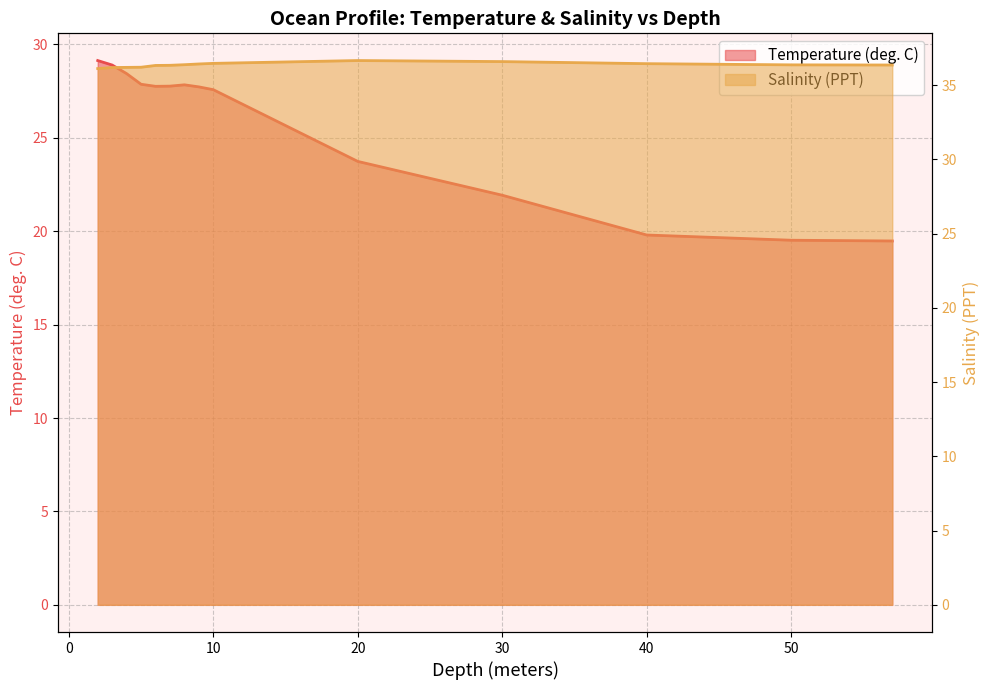

True or false: Temperature (deg. C) and Salinity (PPT) intersect in this chart.

False